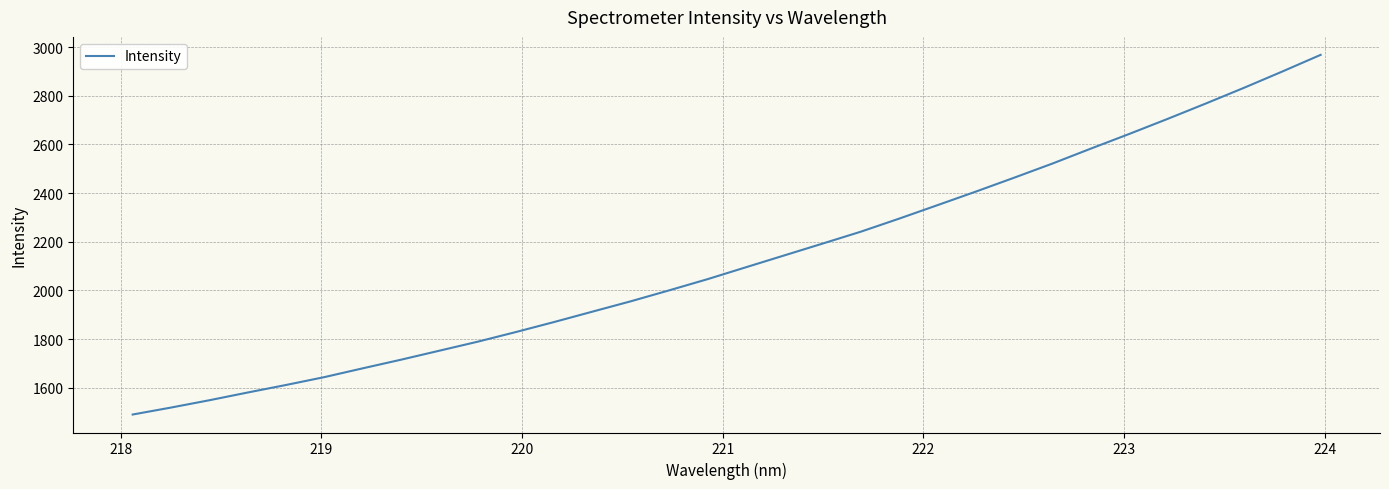

What is the minimum value shown in the chart?

1489.6